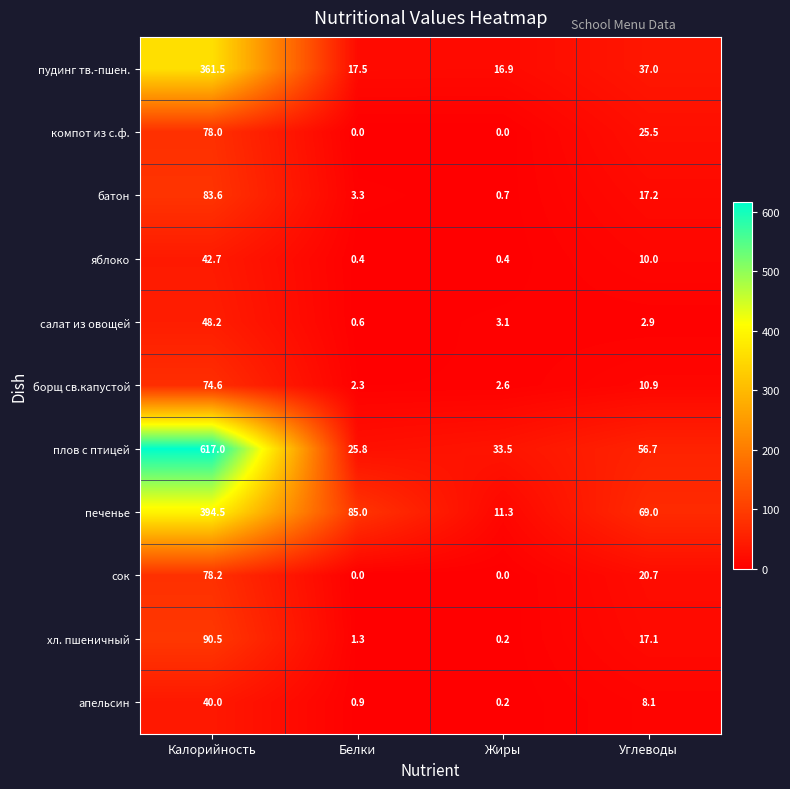

Between Калорийность and Жиры, which series saw the biggest shift?

плов с птицей